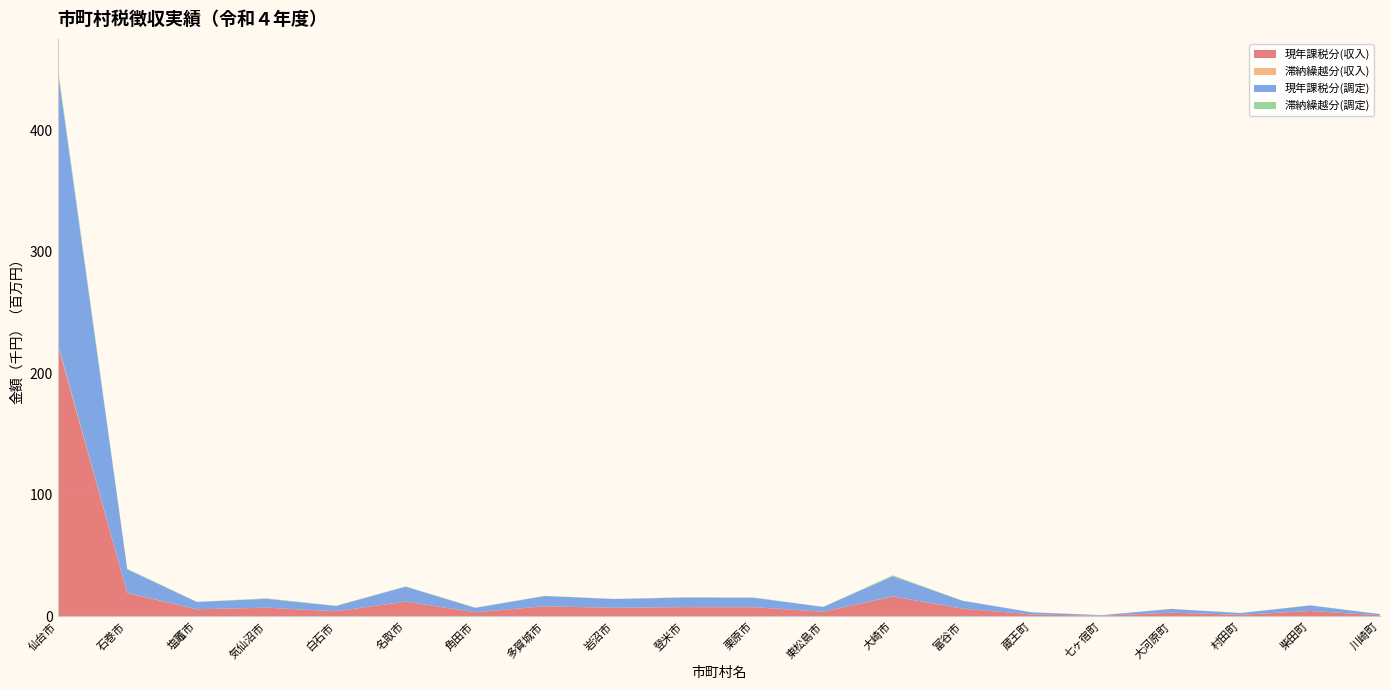

Reading right to left, list all the values displayed in this chart.

現年課税分(収入): 923575	4471778	1385425	3050897	523743	1639807	6427307	16369985	3877125	7598984	7663876	7098876	8337551	3498231	12163640	4250061	7173886	5892730	19183893	223633421
滞納繰越分(収入): 10517	41164	14373	21498	454	18338	28819	97942	29408	56503	65643	29300	42731	23996	65227	31446	58324	50293	148048	1170243
現年課税分(調定): 938869	4512847	1393840	3076424	524448	1677591	6451363	16546535	3910945	7678823	7751151	7152063	8391347	3537160	12249823	4297978	7252160	5940729	19357059	224929554
滞納繰越分(調定): 50201	144121	49817	87225	2901	88851	85705	800516	115526	267541	321561	142196	150180	180328	207240	240603	379017	146648	489760	2744721